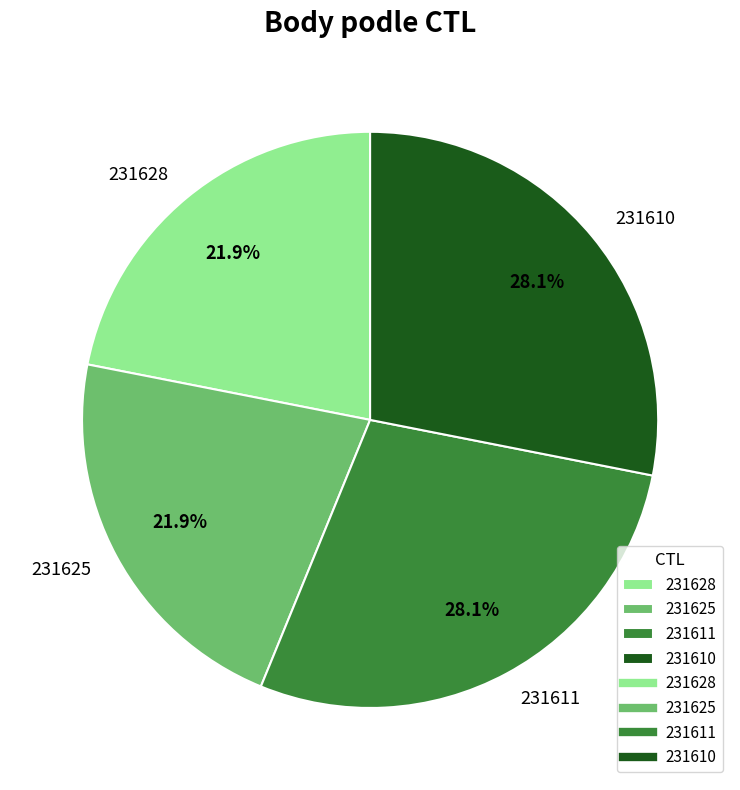

True or false: 231610 accounts for 28% of the total.

True